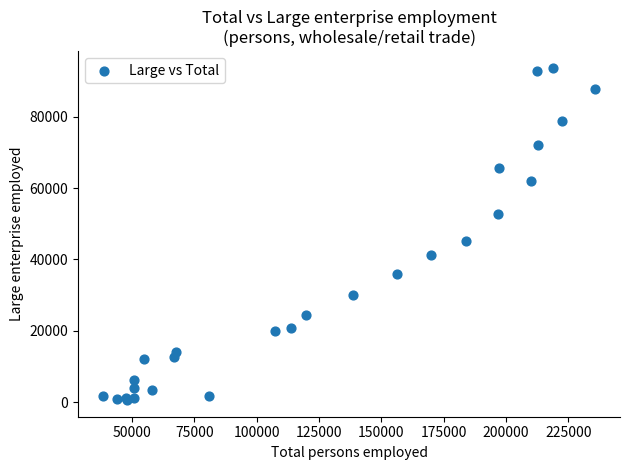

What Y value in the scatter plot is closest to 47149?

45292